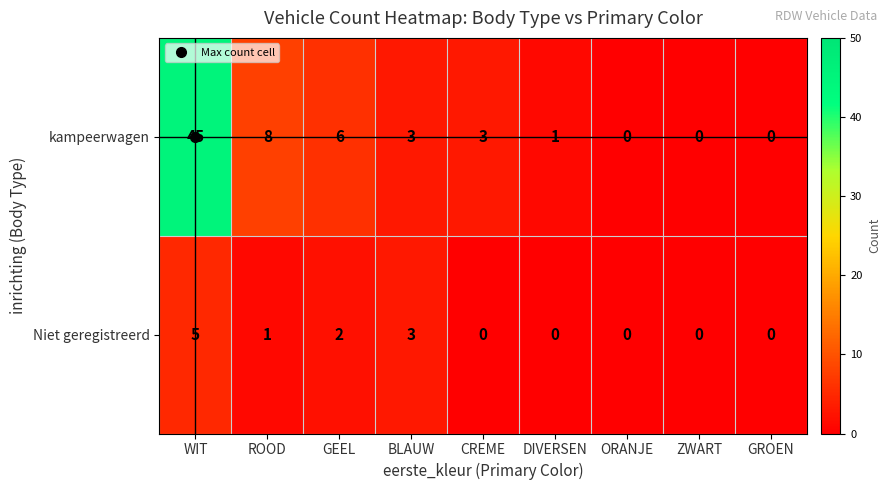

At which category does the chart reach its peak across all series?

WIT